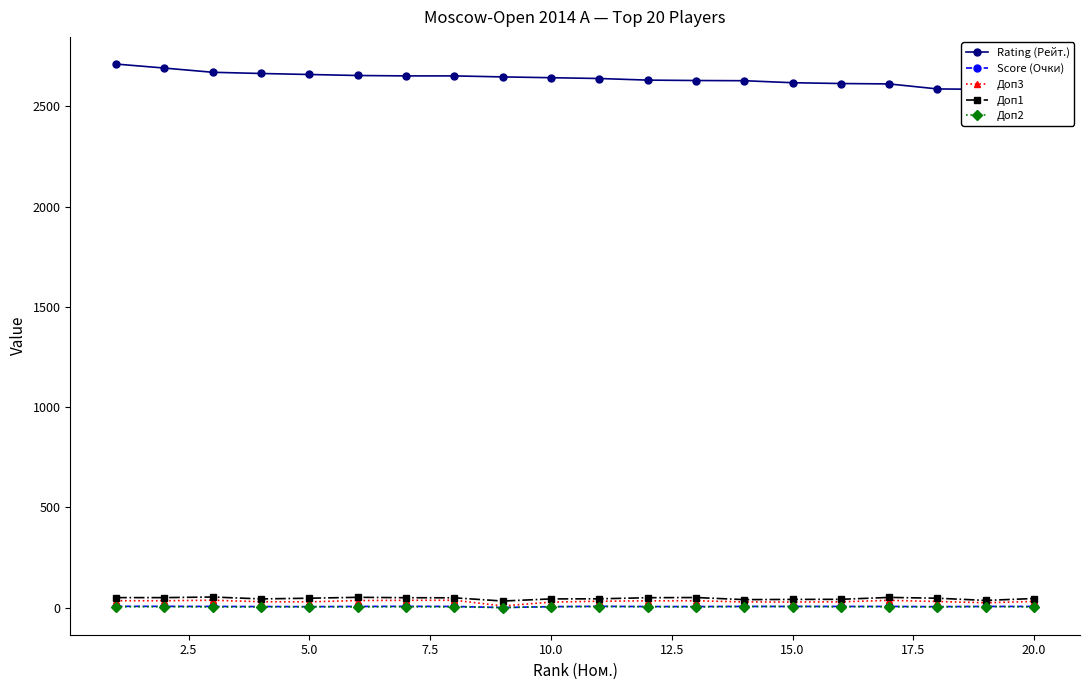

True or false: Доп2 and Доп1 cross at least once.

False